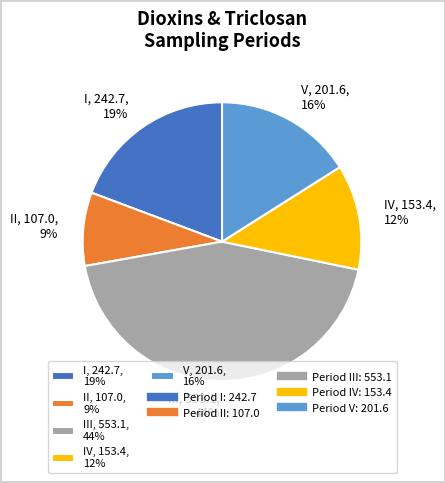

Does any single category account for the majority?

No